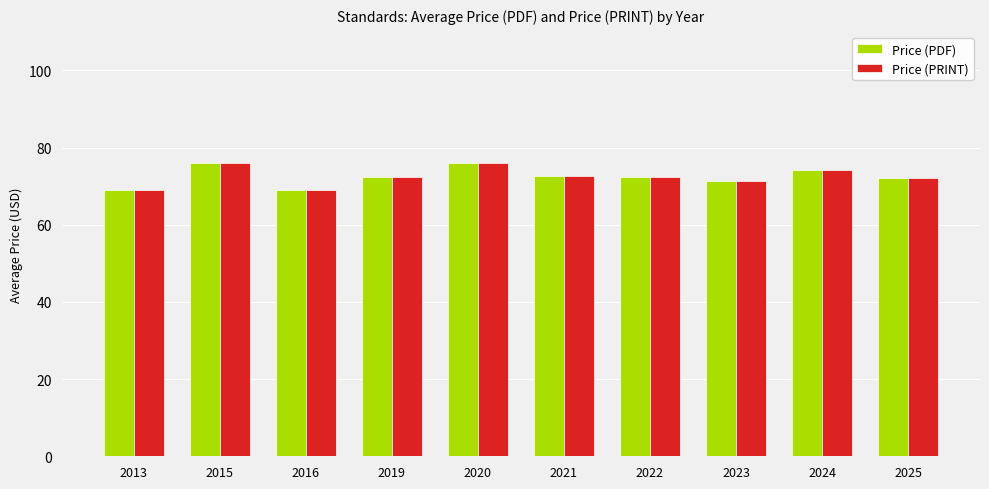

What is the sum of the Price (PDF) values at 2025 and 2013?

141.1